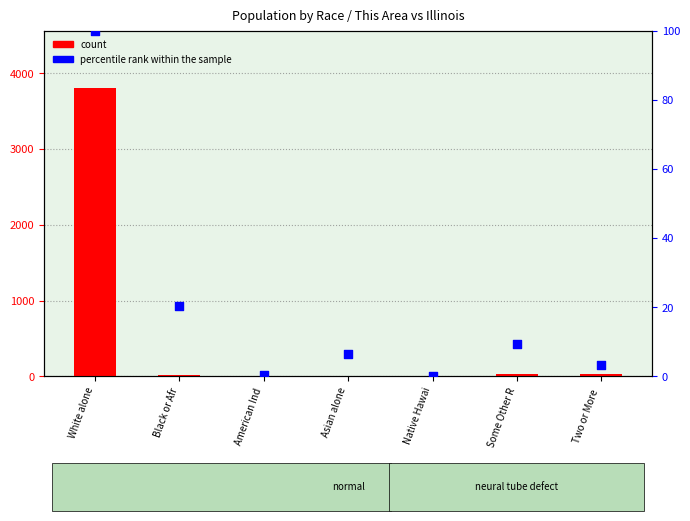

Which series has the largest total across all categories?

This Area count